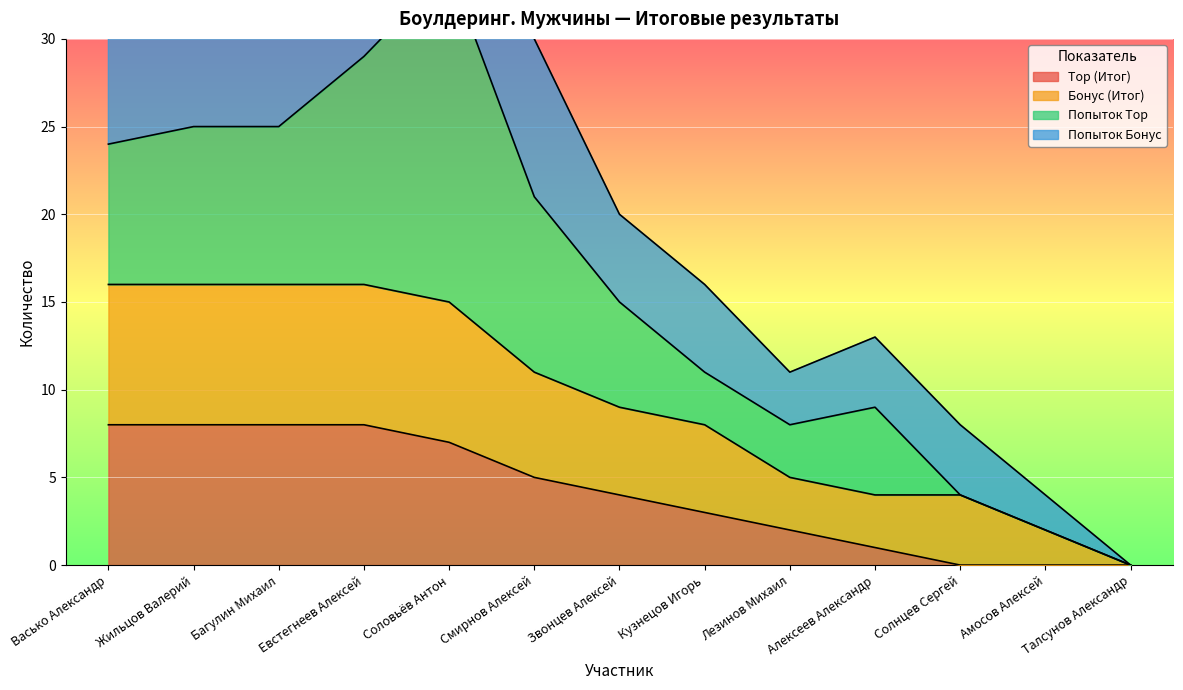

True or false: Top (Итог) has a value of 13 at Евстегнеев Алексей.

False